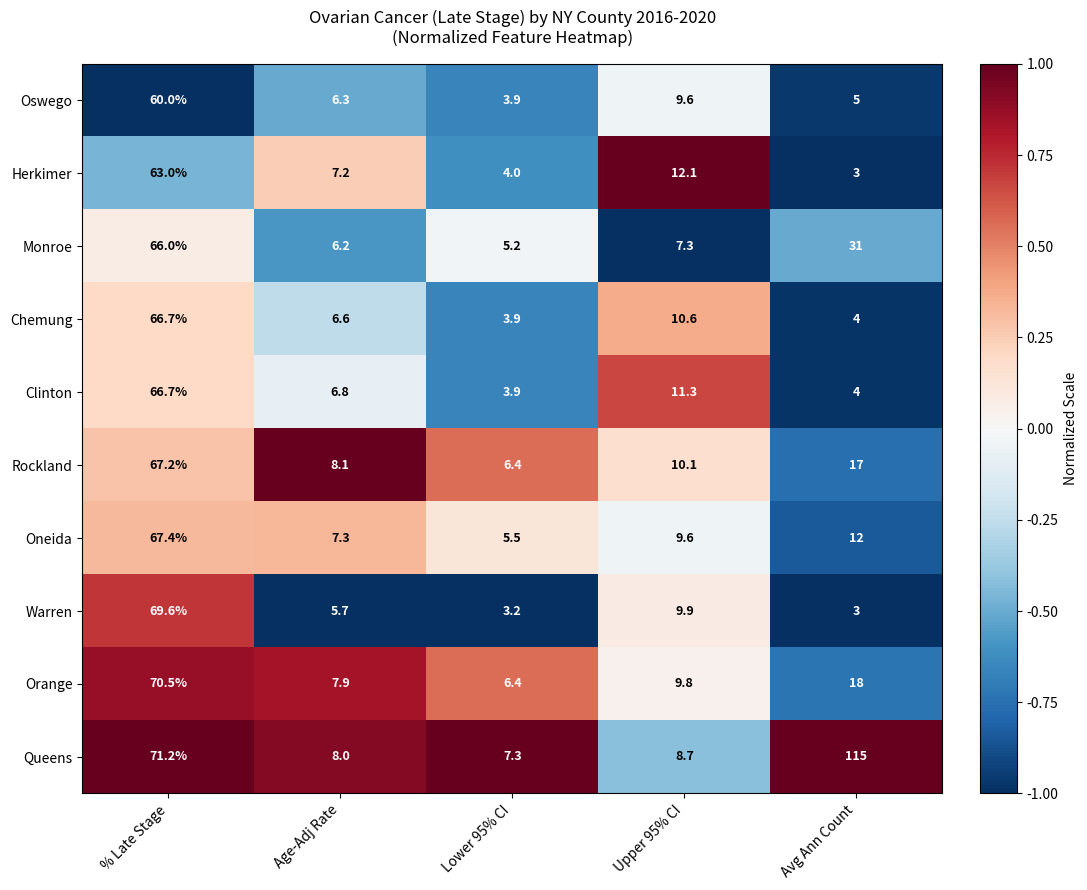

Rank the series at Age-Adj Rate from highest to lowest value.

Rockland, Queens, Orange, Oneida, Herkimer, Clinton, Chemung, Oswego, Monroe, Warren